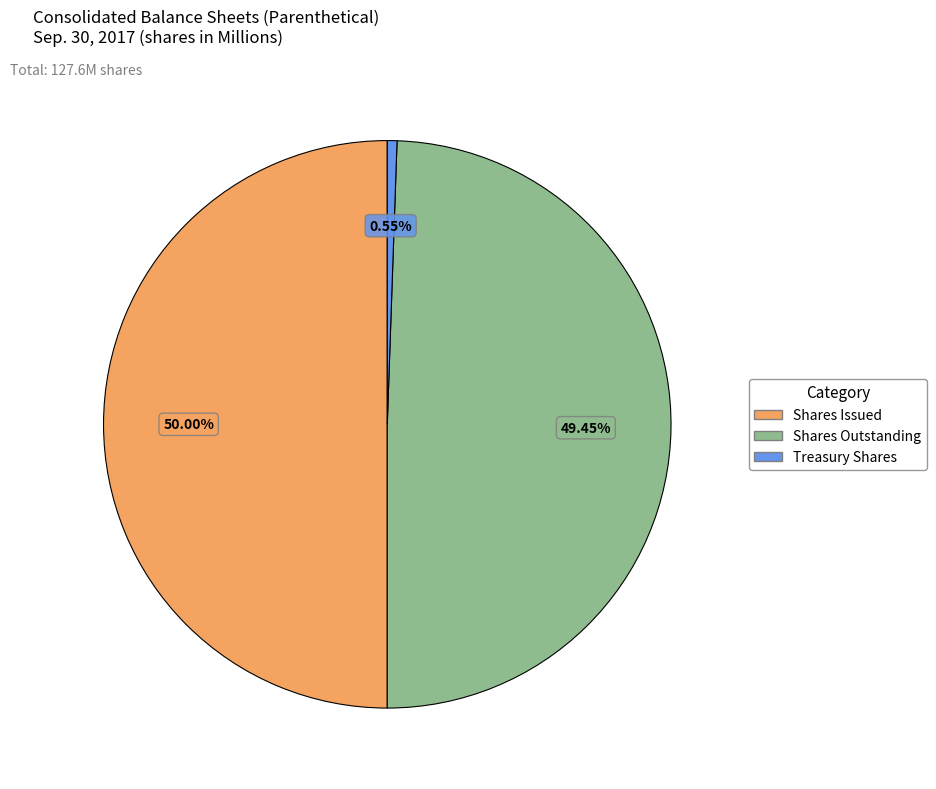

Which category has the biggest portion of the pie?

Common stock, shares issued